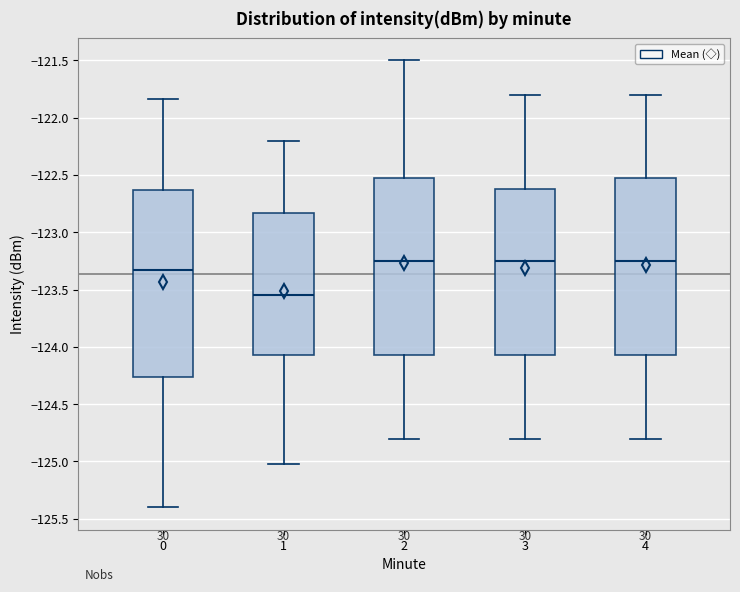

Which box is the tallest, from its lower edge to its upper edge?

0